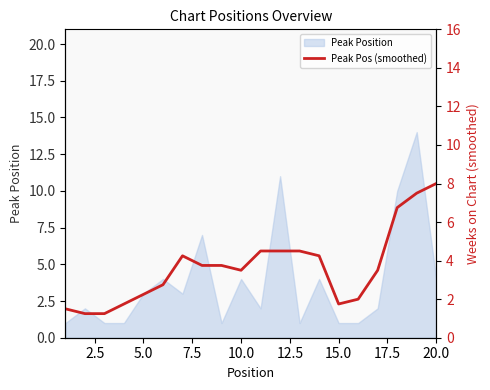

What is the maximum value for Peak Position?

14